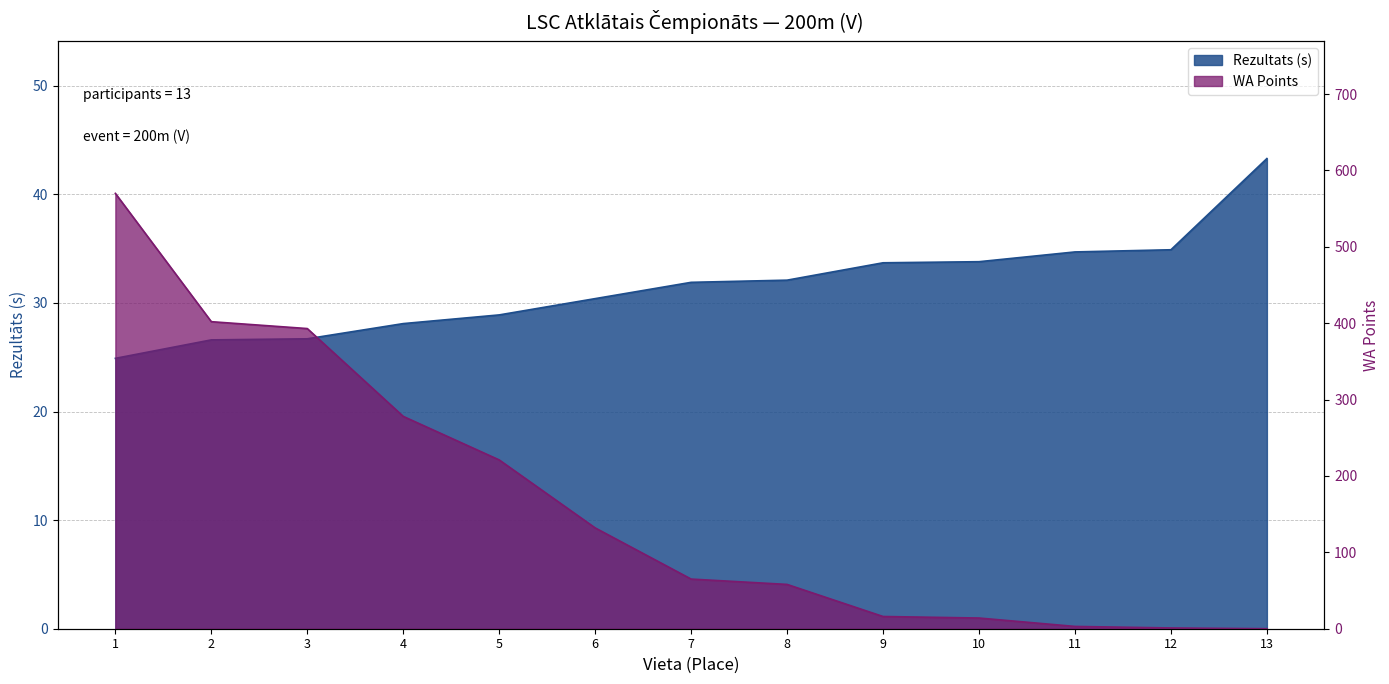

Rank the series at 3 from lowest to highest value.

Rezultats (s), WA Points